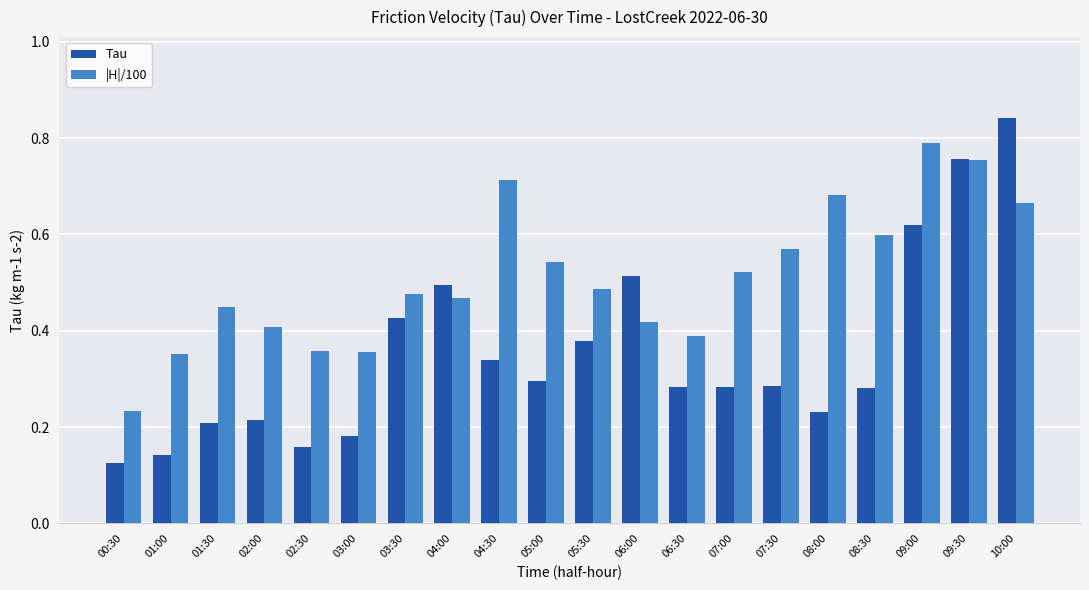

List the series in order of their peak value, highest first.

Tau, |H|/100